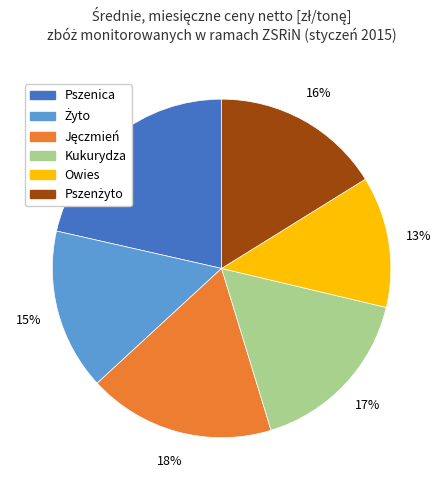

Between Owies and Kukurydza, which is larger?

Kukurydza